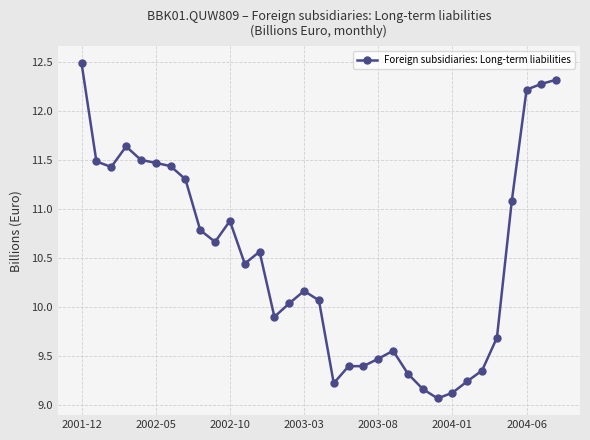

What is the greatest value displayed?

12.5